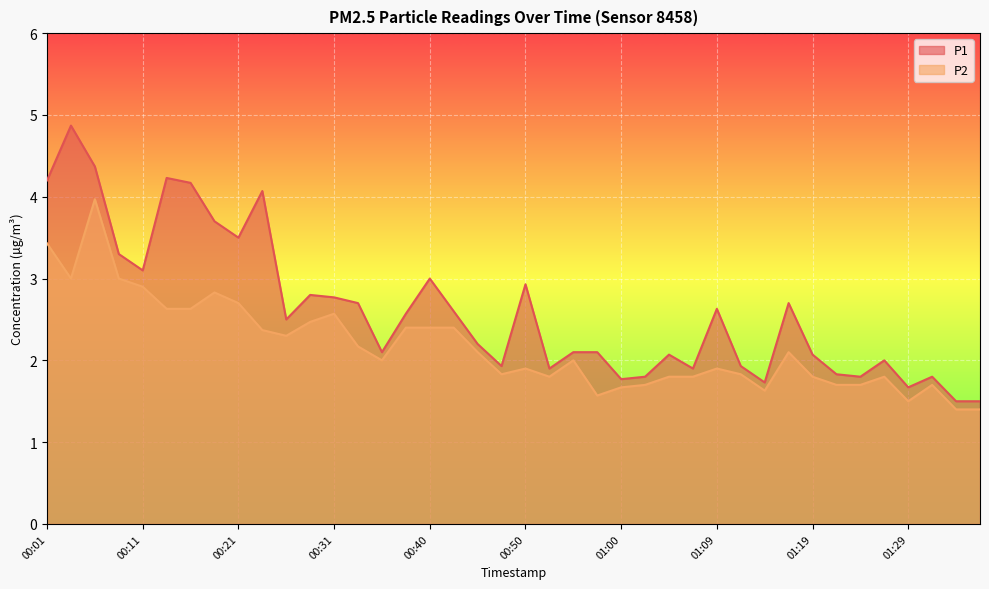

List the labels in order of P2 value, smallest first.

01:34, 01:36, 01:29, 00:57, 01:14, 01:00, 01:02, 01:22, 01:24, 01:31, 00:52, 01:05, 01:07, 01:19, 01:26, 00:48, 01:12, 00:50, 01:09, 00:35, 00:55, 00:45, 01:17, 00:33, 00:26, 00:23, 00:38, 00:40, 00:43, 00:28, 00:31, 00:14, 00:16, 00:21, 00:18, 00:11, 00:04, 00:09, 00:01, 00:06